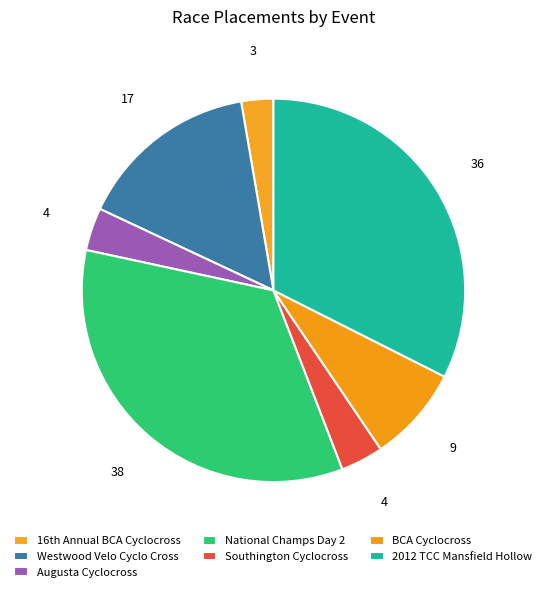

Count the number of slices in the pie.

7